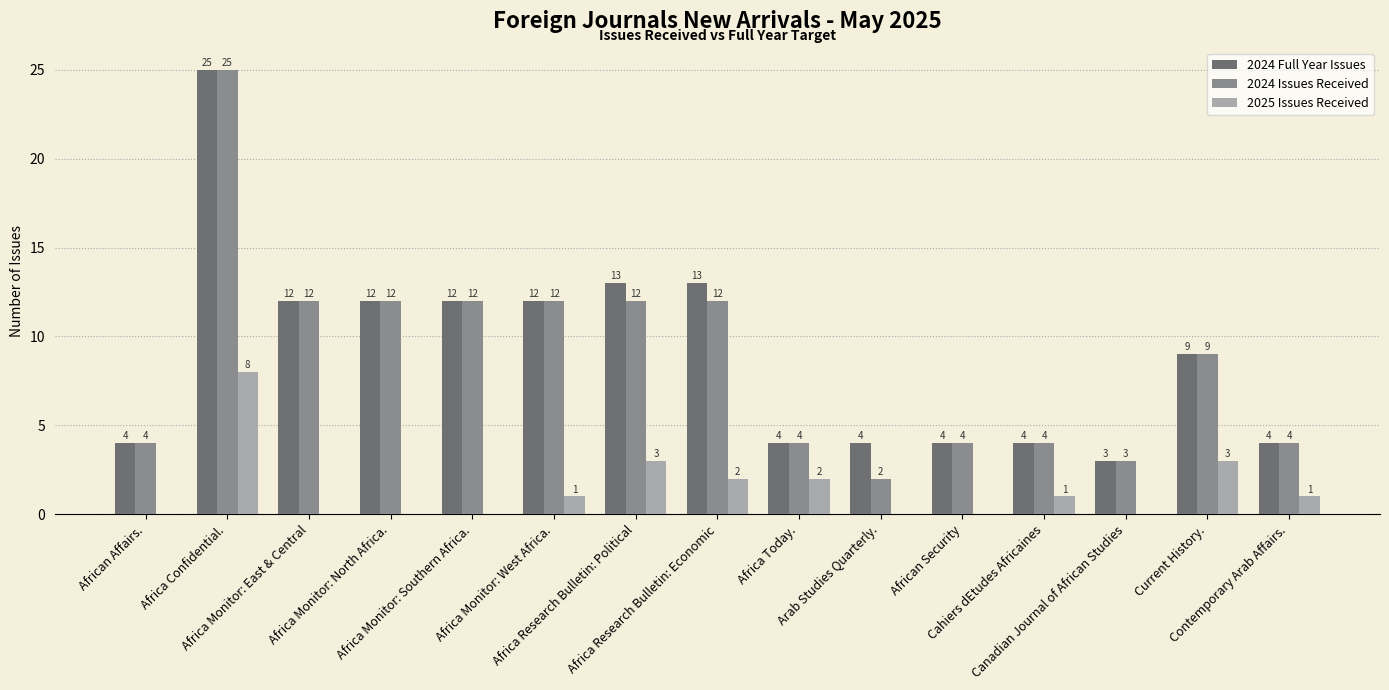

Does the chart contain stacked bars?

No